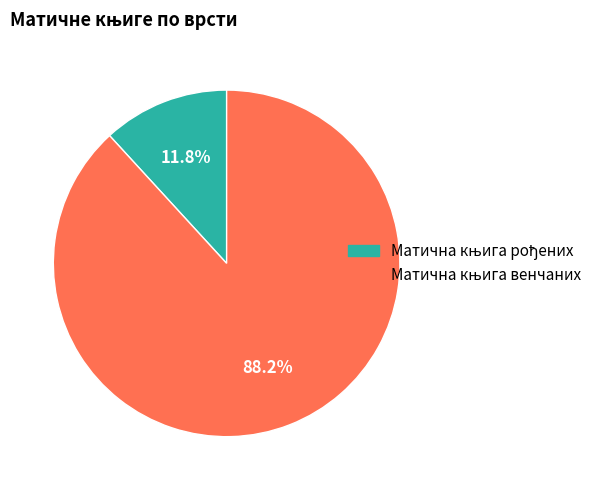

Count the number of slices in the pie.

2